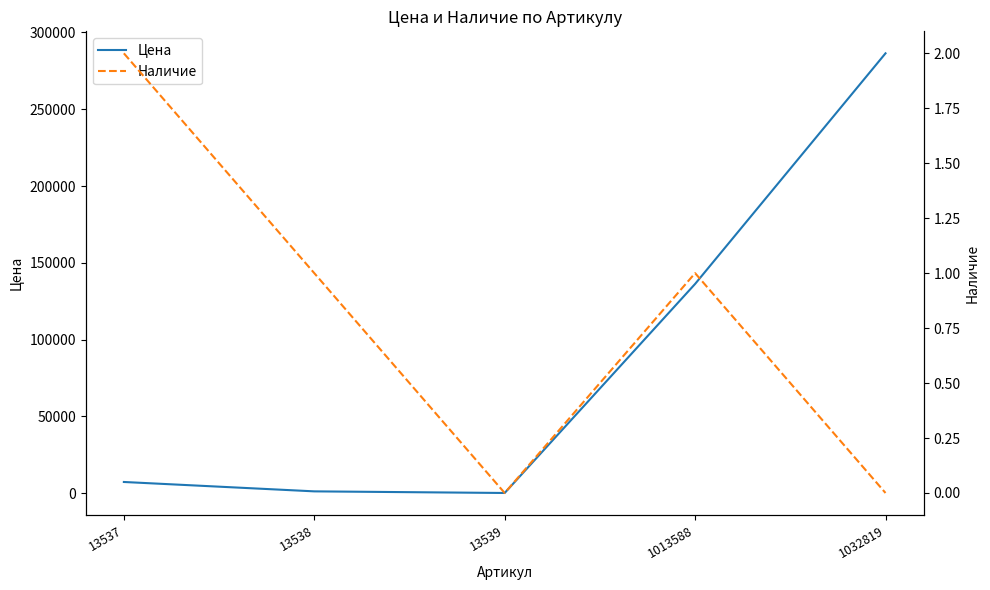

What is the sum of all Цена values?

431532